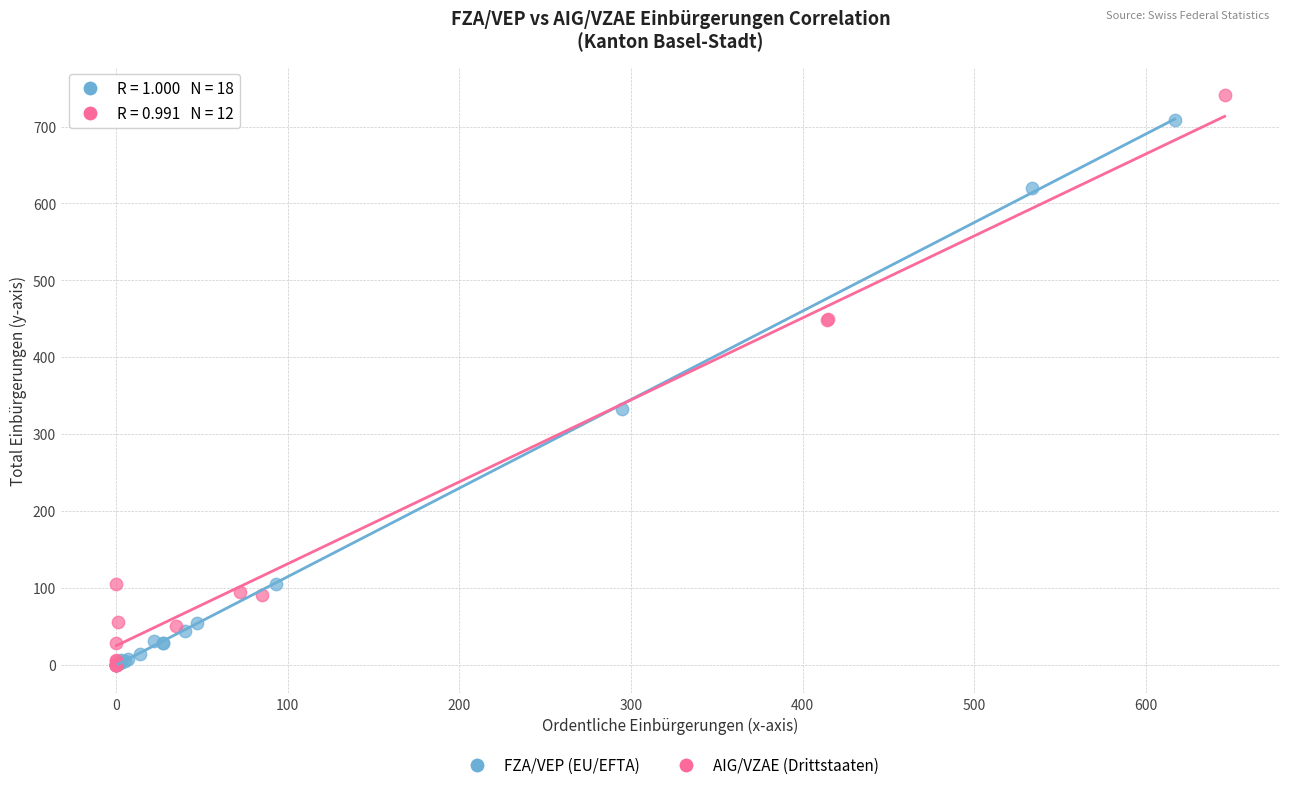

Which series reaches the maximum Y coordinate?

AIG/VZAE (Drittstaaten)